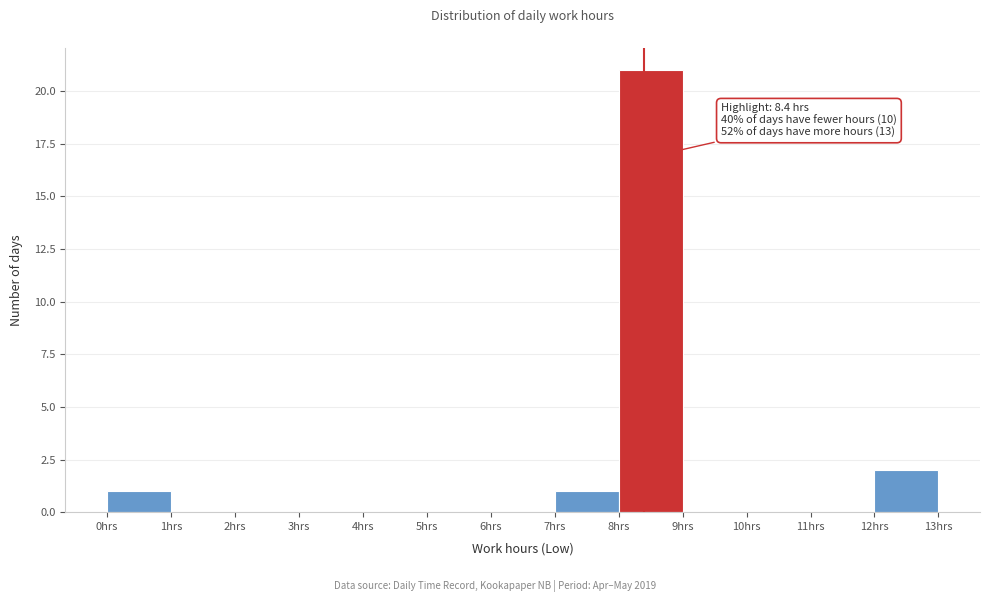

Which range on the x-axis has the tallest bar?

8 to 9